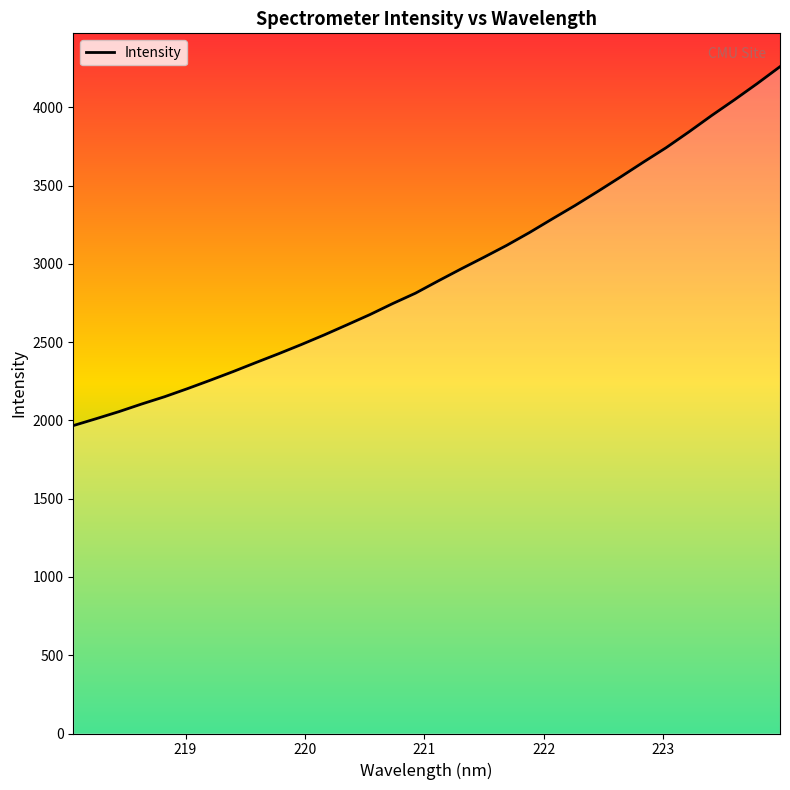

How many lines are shown in the chart?

1